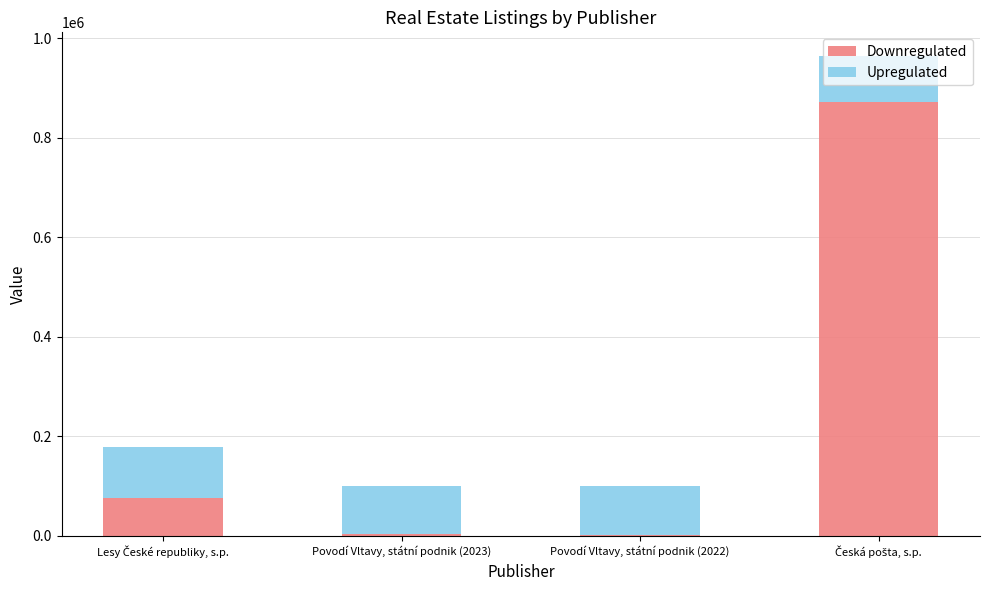

Are the bars horizontal?

No